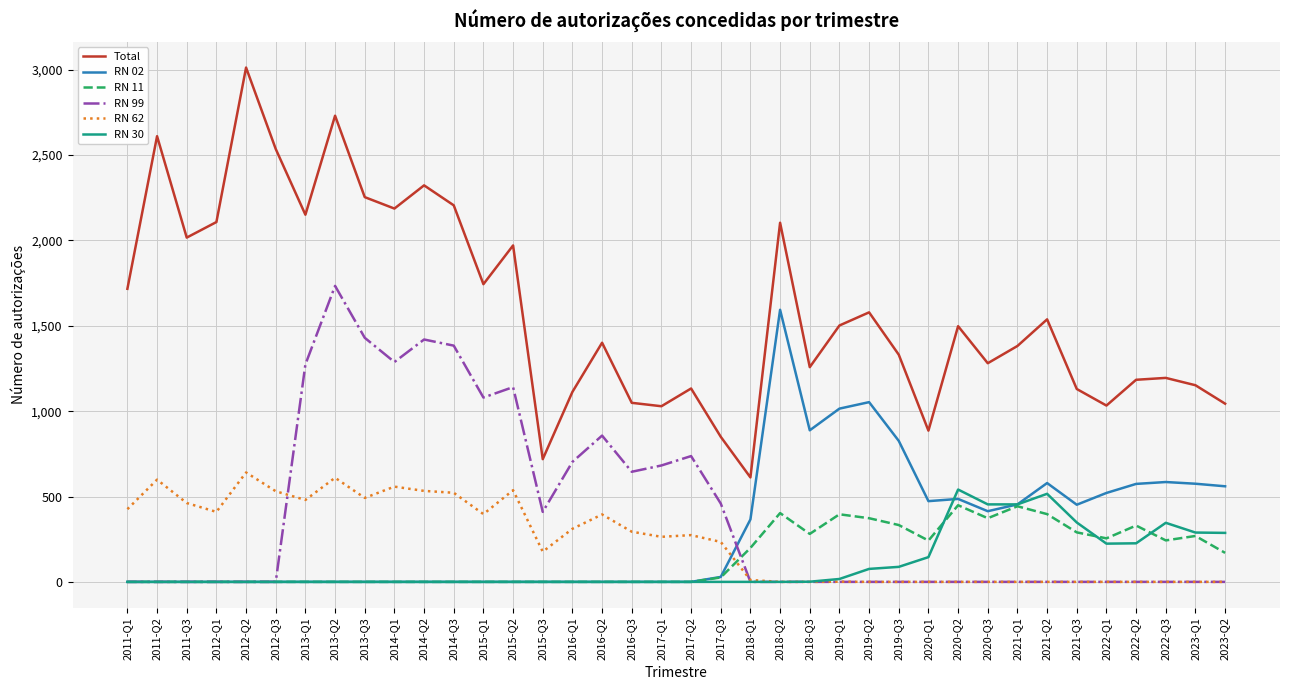

What is the sum of all Total values?

60572